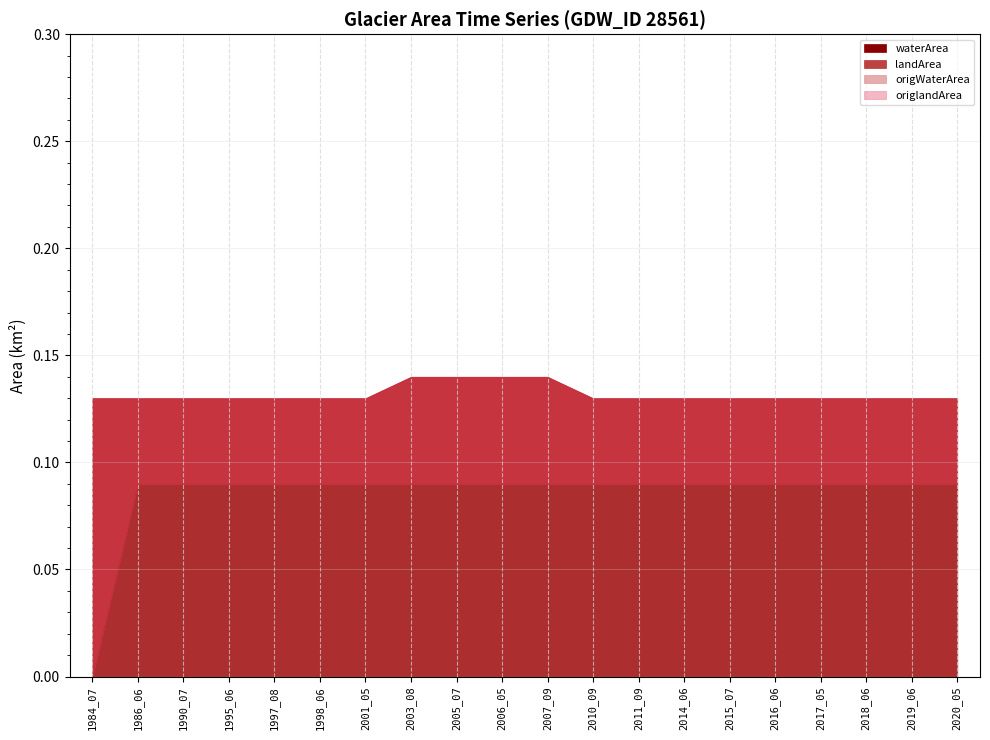

What is the total value across all series at 2011_09?

0.3